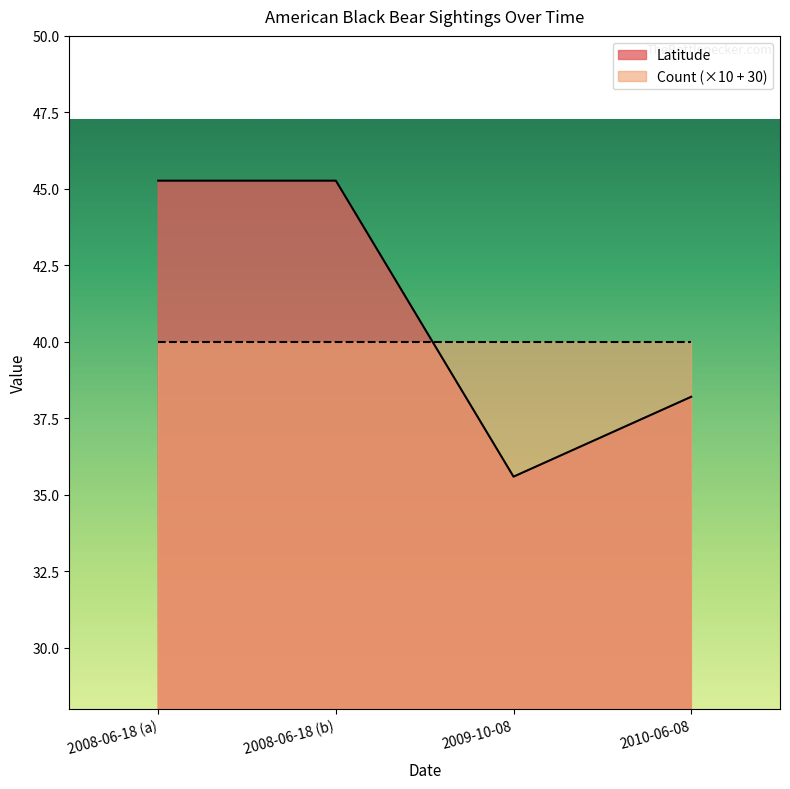

Does the chart display data point markers on the line(s)?

No